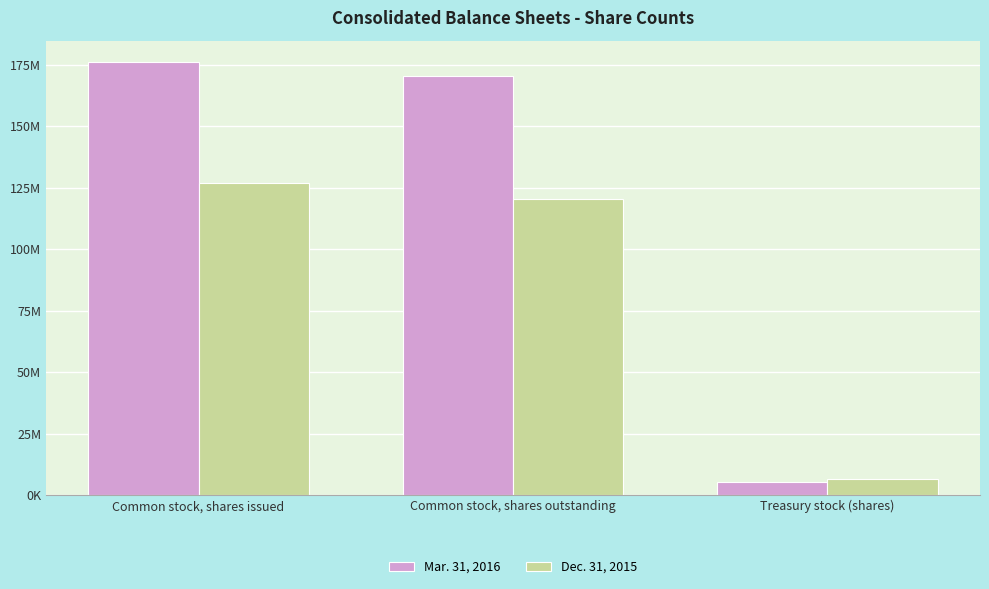

Does the chart contain any negative values?

No